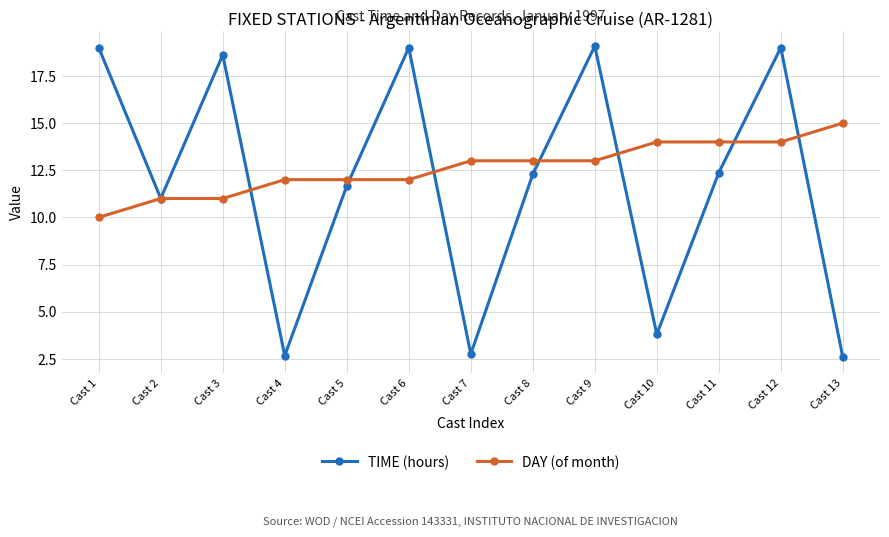

What is the value of the TIME (hours) point at the 13th from the left?

2.6